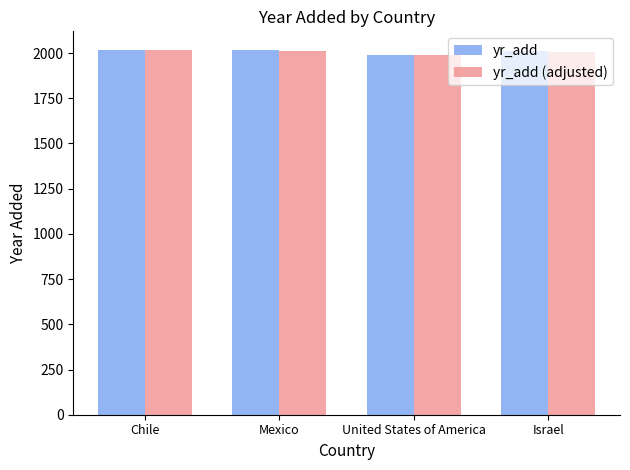

What is the difference between the yr_add (adjusted) values at Israel and United States of America?

17.0